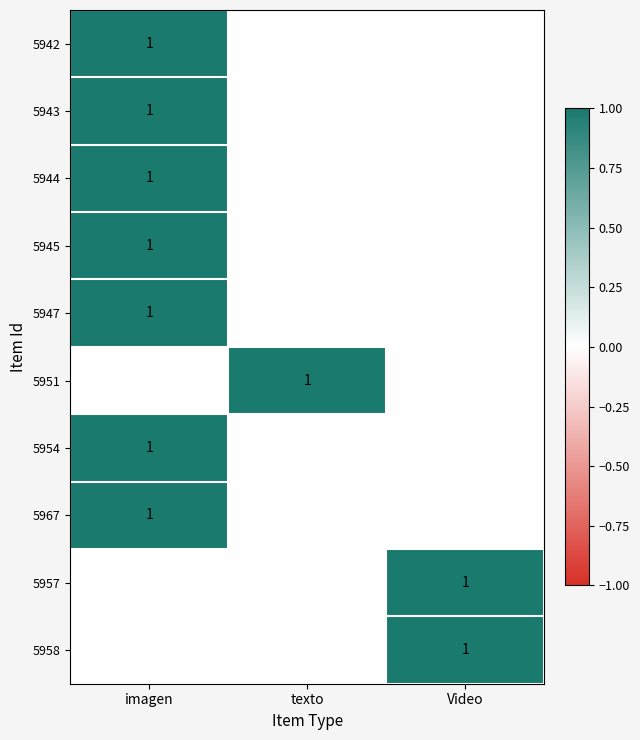

The value of 5947 at imagen is 2. True or false?

False